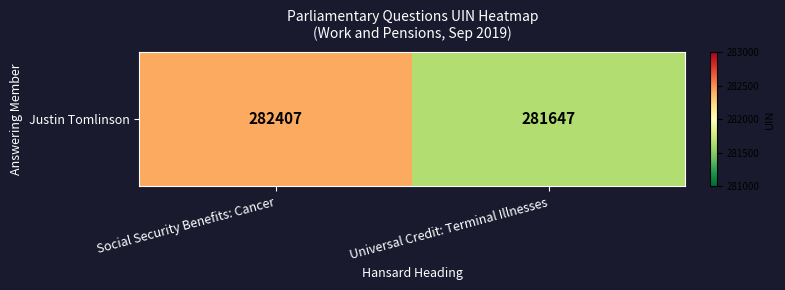

Where is the data nearest to the value 282027?

Social Security Benefits: Cancer